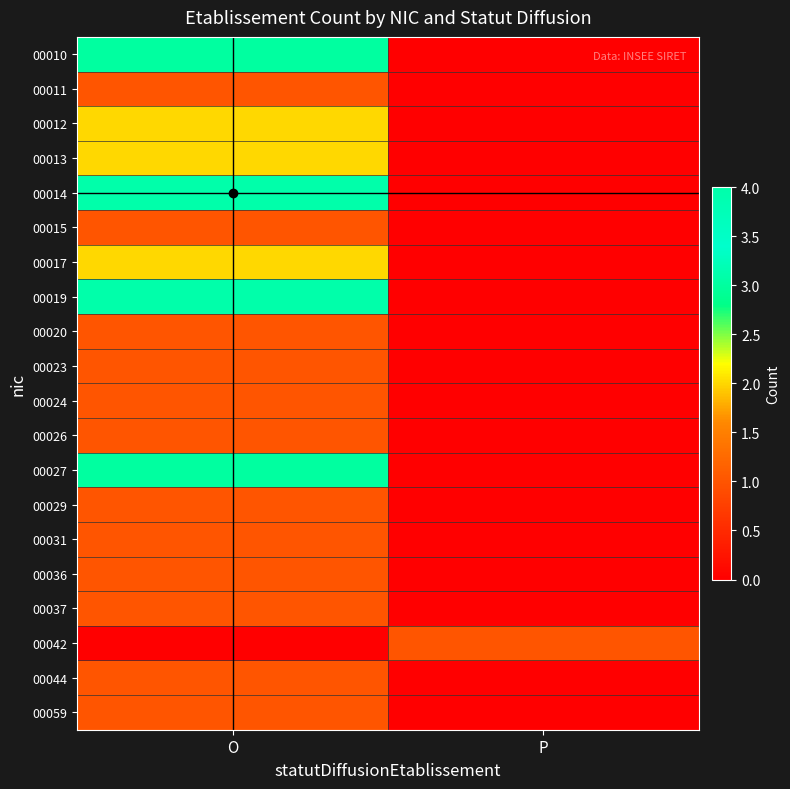

Reading right to left, transcribe all the data shown in this chart.

00010: P=0	O=3
00011: P=0	O=1
00012: P=0	O=2
00013: P=0	O=2
00014: P=0	O=4
00015: P=0	O=1
00017: P=0	O=2
00019: P=0	O=4
00020: P=0	O=1
00023: P=0	O=1
00024: P=0	O=1
00026: P=0	O=1
00027: P=0	O=3
00029: P=0	O=1
00031: P=0	O=1
00036: P=0	O=1
00037: P=0	O=1
00042: P=1	O=0
00044: P=0	O=1
00059: P=0	O=1